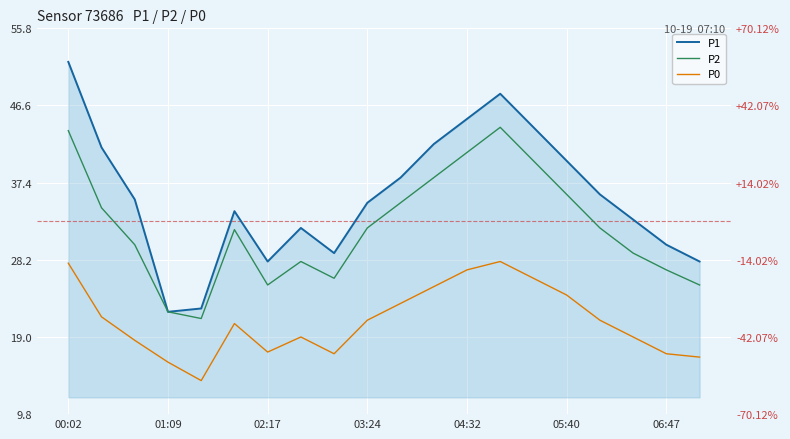

What is the maximum value shown in the chart?

51.8